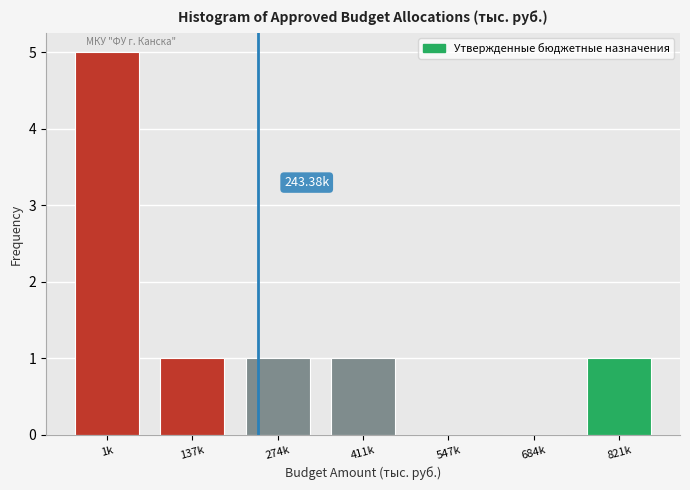

Approximately how many times larger is the value at 1k compared to 274k?

5.0